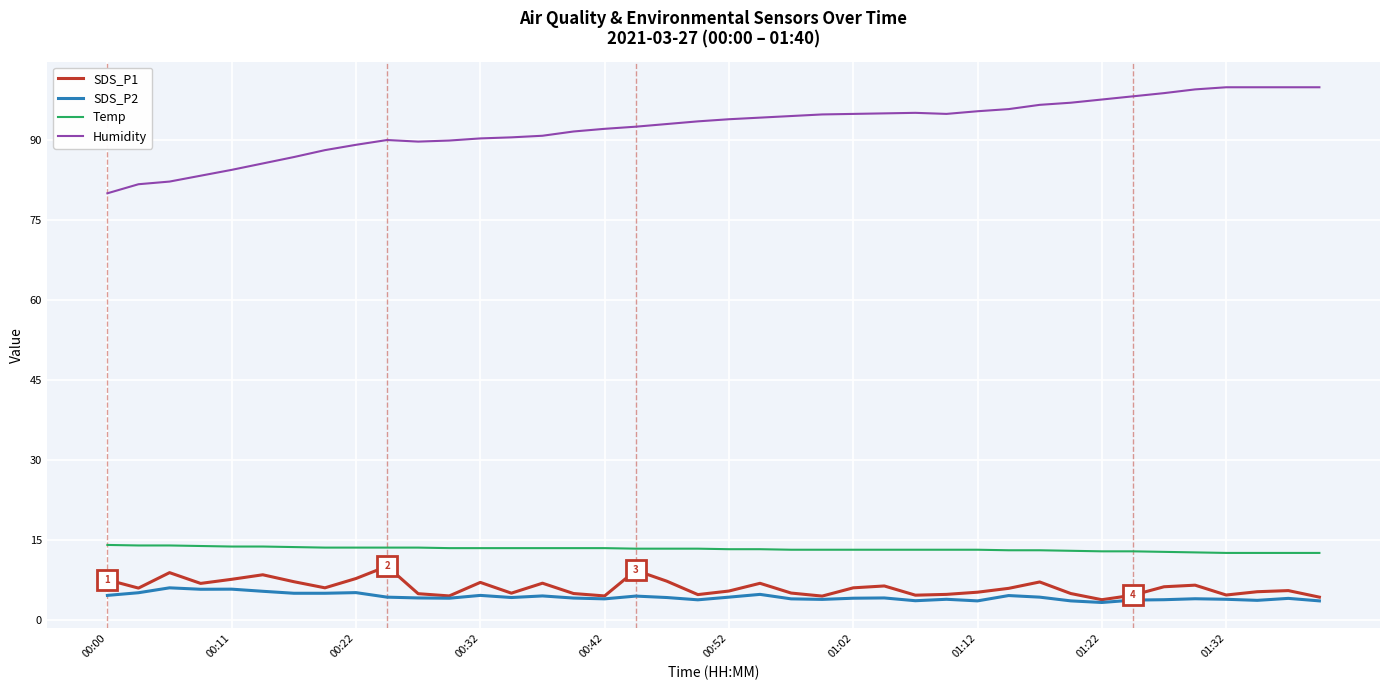

Which series has the largest total across all categories?

Humidity